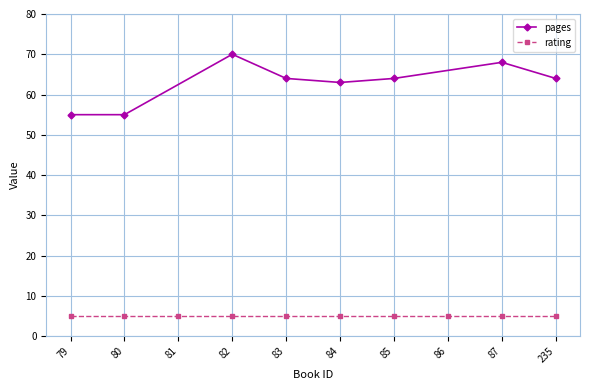

What is the value of the pages point at the 8th from the left?

64